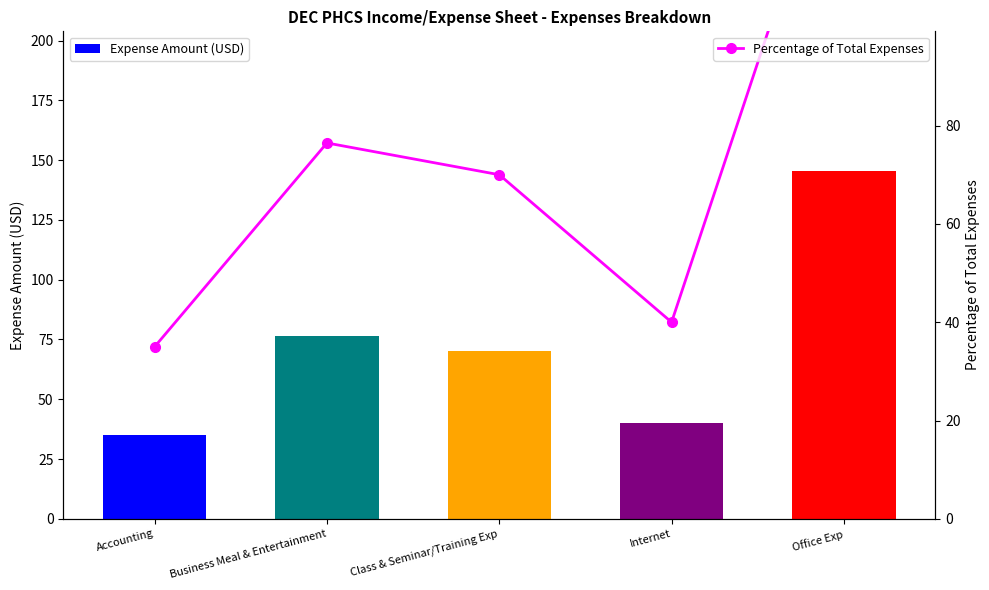

Reading left to right, list all the values displayed in this chart.

Expense Amount (USD): Accounting=35.0	Business Meal & Entertainment=76.5	Class & Seminar/Training Exp=70.0	Internet=40.0	Office Exp=145.6
Percentage of Total Expenses: Accounting=35.0	Business Meal & Entertainment=76.5	Class & Seminar/Training Exp=70.0	Internet=40.0	Office Exp=145.6